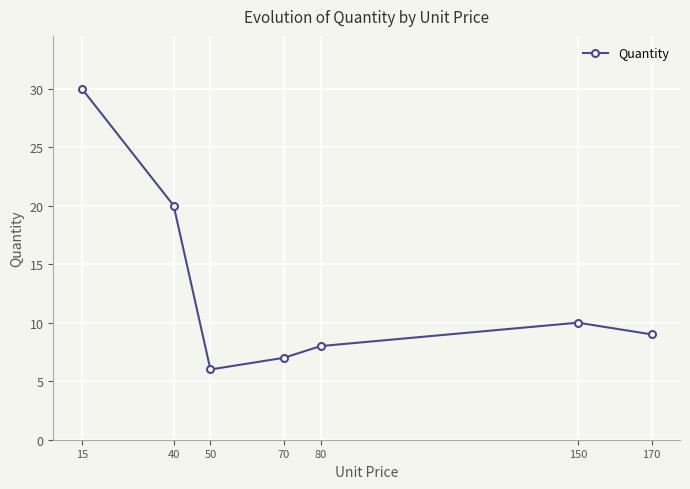

Which category has the highest value across all series?

15